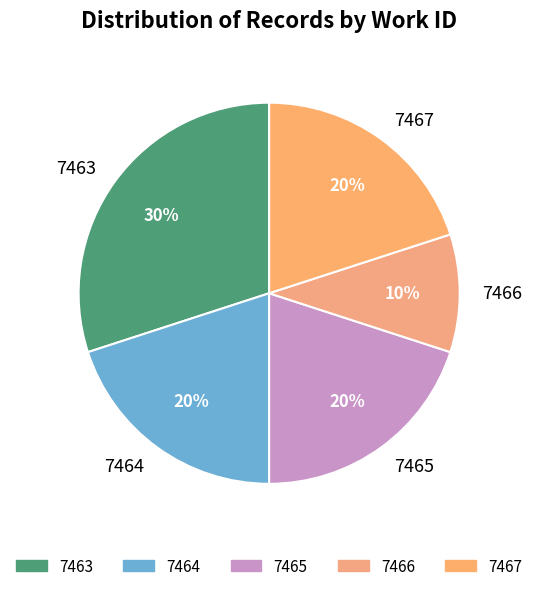

To the nearest percent, what portion does 7466 represent?

10%